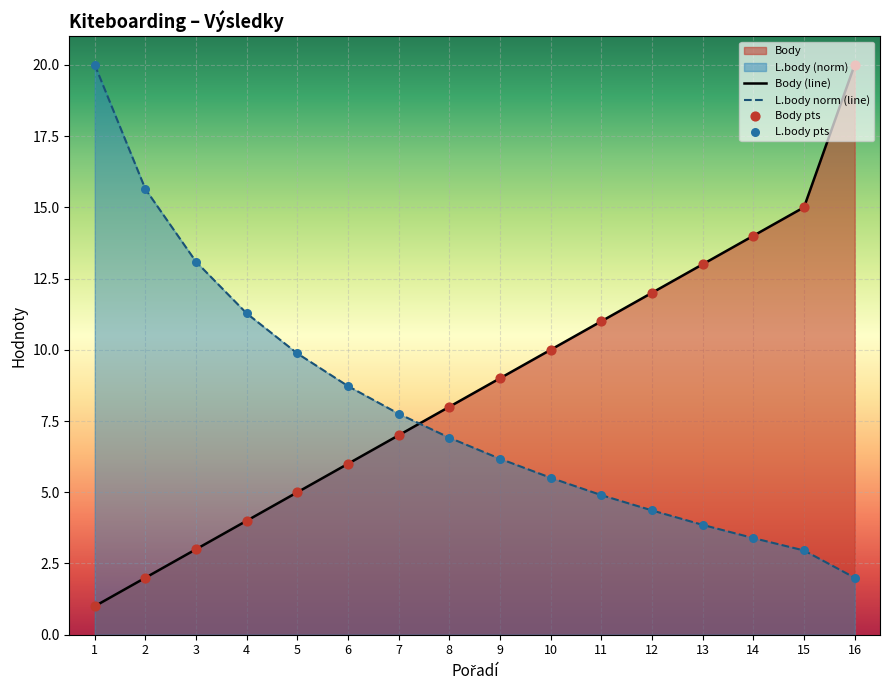

Which series has the largest Y range (max minus min)?

Body (line)